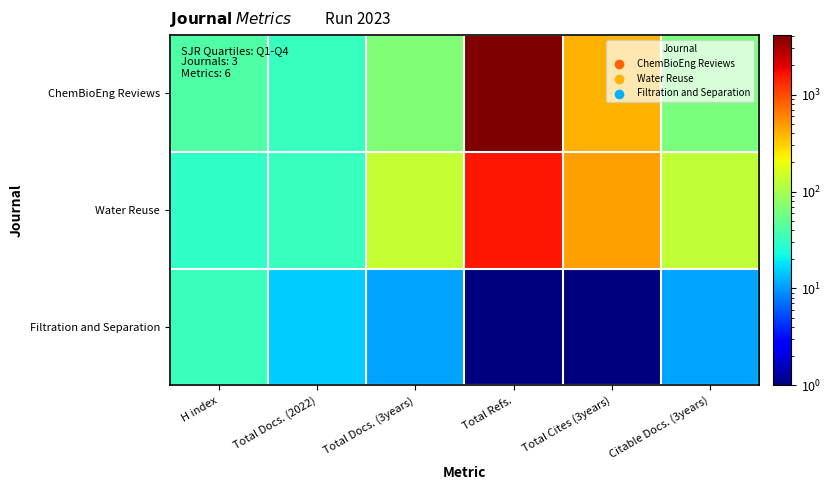

Reading left to right, list all the values displayed in this chart.

ChemBioEng Reviews: H index=41.0	Total Docs. (2022)=32.0	Total Docs. (3years)=67.0	Total Refs.=4108.0	Total Cites (3years)=403.0	Citable Docs. (3years)=64.0
Water Reuse: H index=30.0	Total Docs. (2022)=32.0	Total Docs. (3years)=134.0	Total Refs.=1574.0	Total Cites (3years)=478.0	Citable Docs. (3years)=130.0
Filtration and Separation: H index=33.0	Total Docs. (2022)=15.0	Total Docs. (3years)=11.0	Total Refs.=0.5	Total Cites (3years)=0.5	Citable Docs. (3years)=11.0